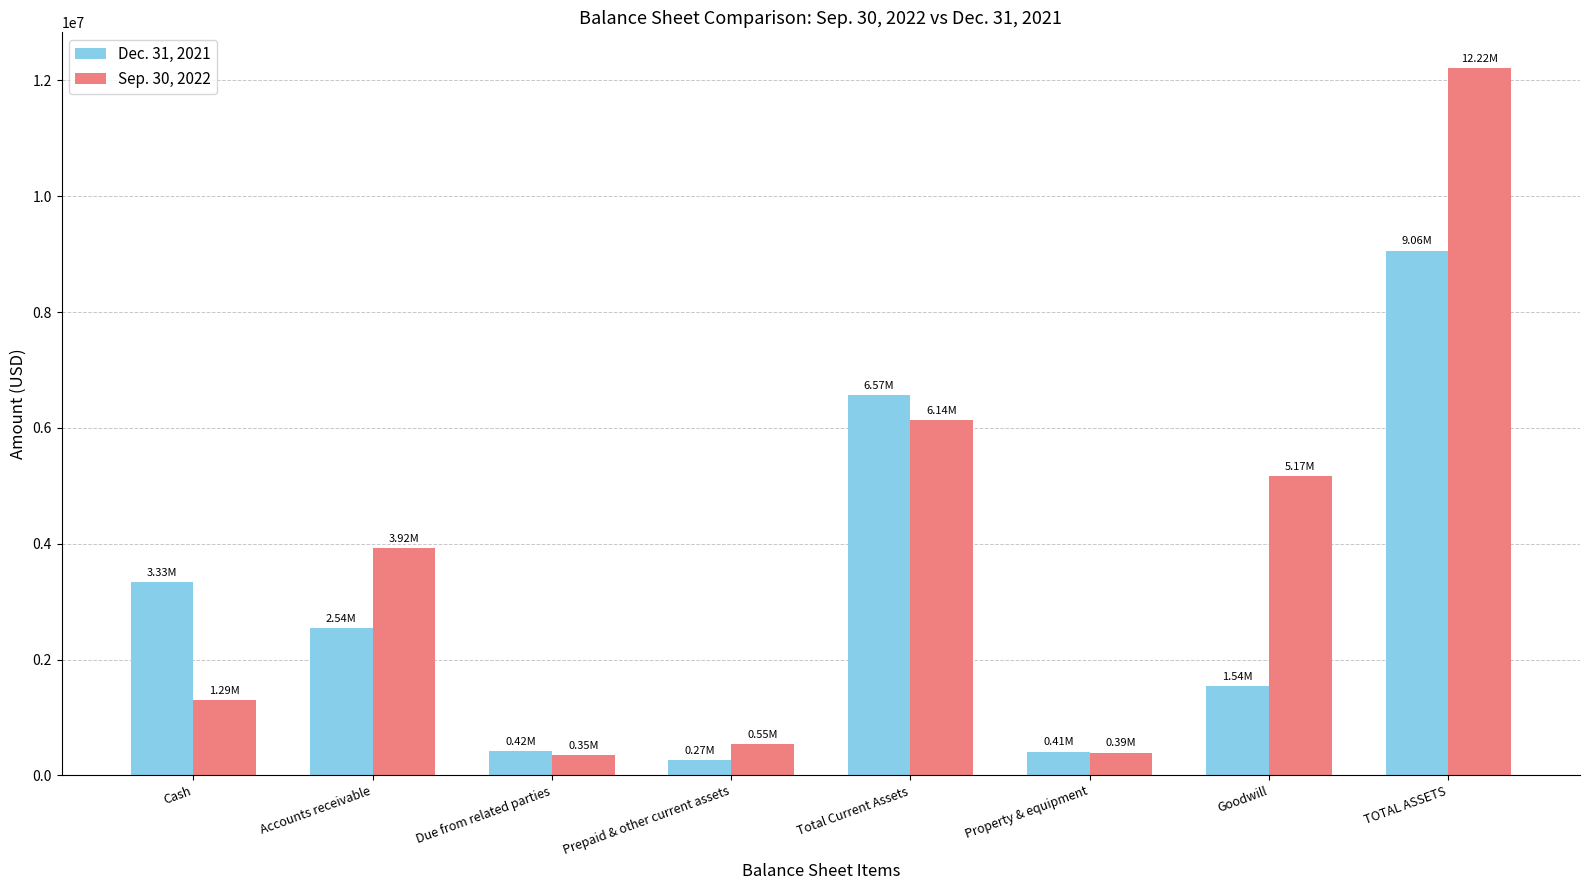

Is it true that Sep. 30, 2022 equals 3922778 at Accounts receivable?

True